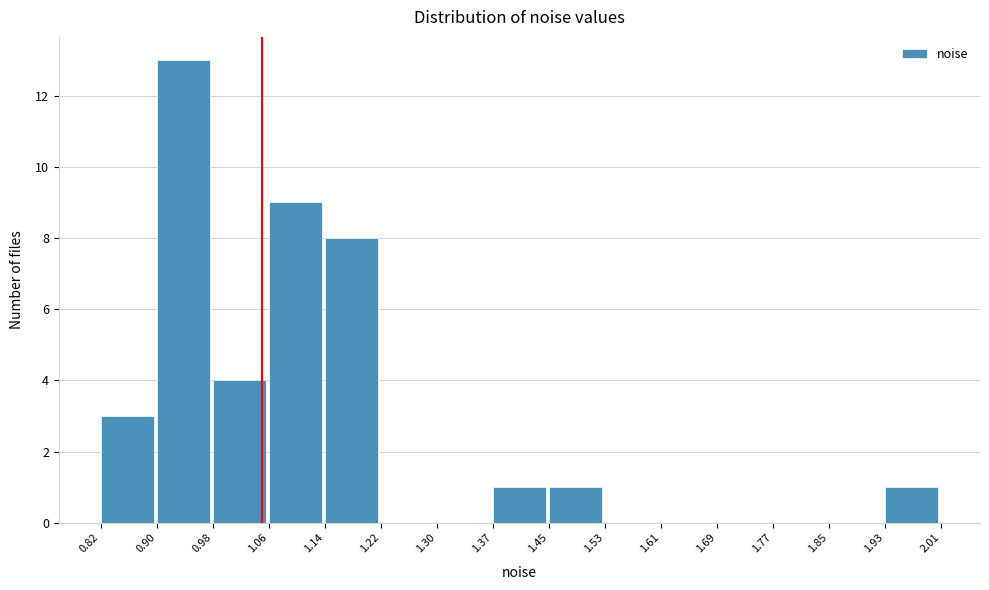

Reading left to right, transcribe this chart: for each bar, give the range it covers on the x-axis and its height. The values are not printed on the chart, so give them approximately, as read against the axis.

0.82 to 0.90: 3
0.90 to 0.98: 13
0.98 to 1.06: 4
1.06 to 1.14: 9
1.14 to 1.22: 8
1.22 to 1.30: 0
1.30 to 1.37: 0
1.37 to 1.45: 1
1.45 to 1.53: 1
1.53 to 1.61: 0
1.61 to 1.69: 0
1.69 to 1.77: 0
1.77 to 1.85: 0
1.85 to 1.93: 0
1.93 to 2.01: 1